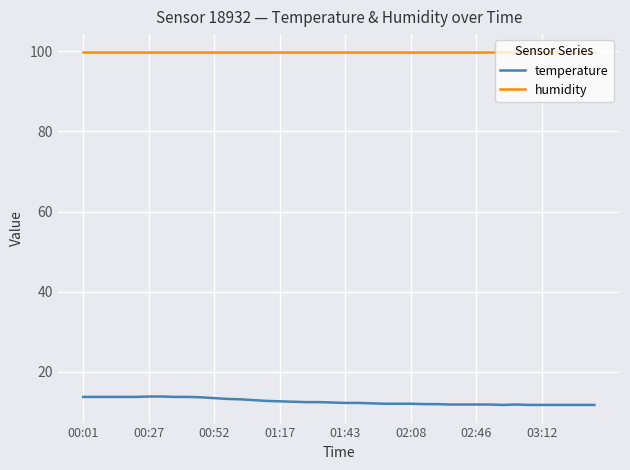

What is the sum of all humidity values?

3996.0